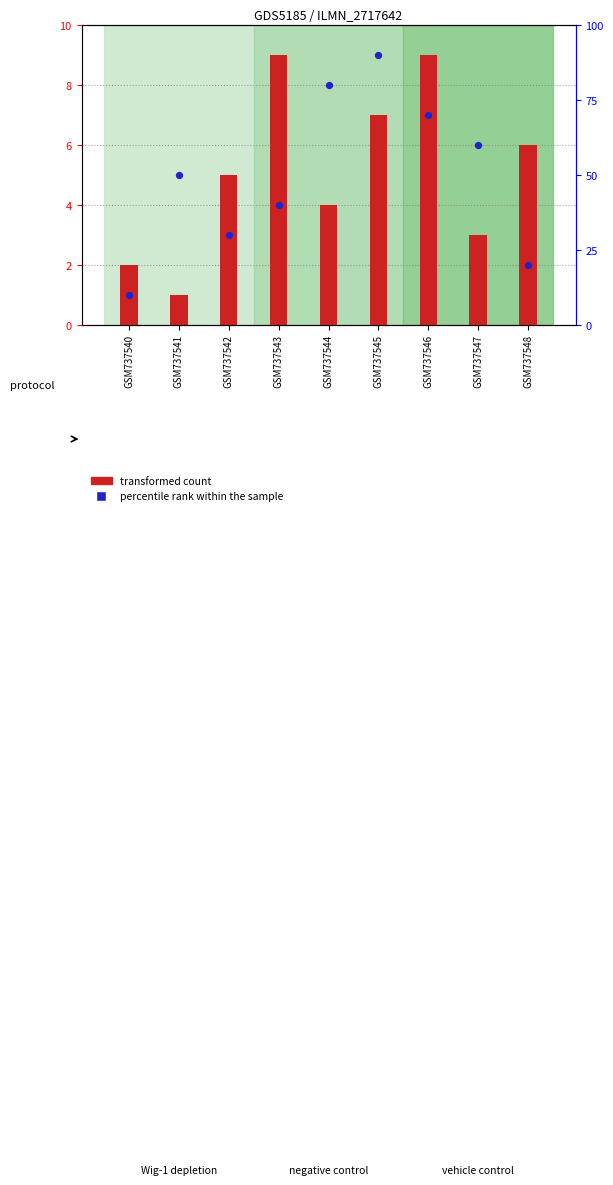

Is the value of transformed count at GSM737548 greater than the value of percentile rank within the sample at GSM737544?

No